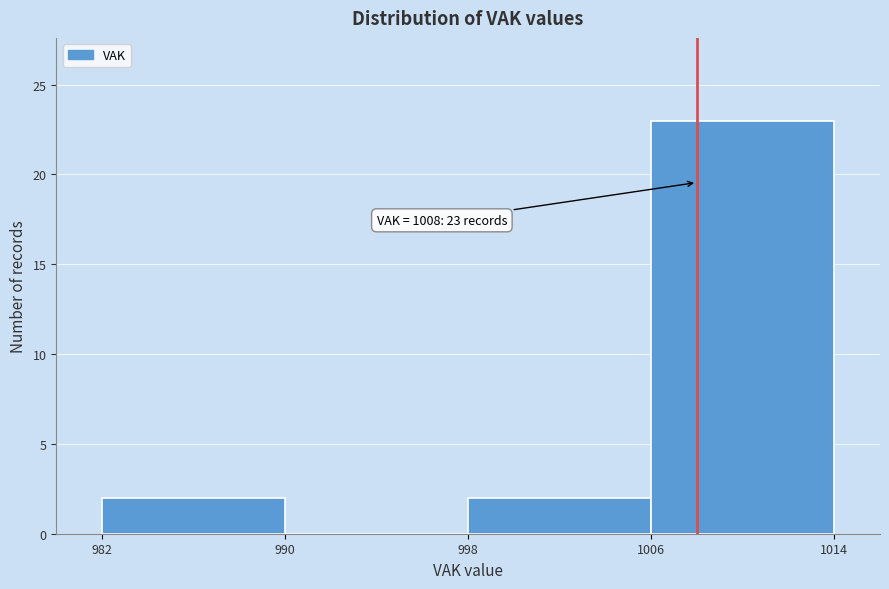

Over which range of the x-axis is the bar tallest?

1006 to 1014